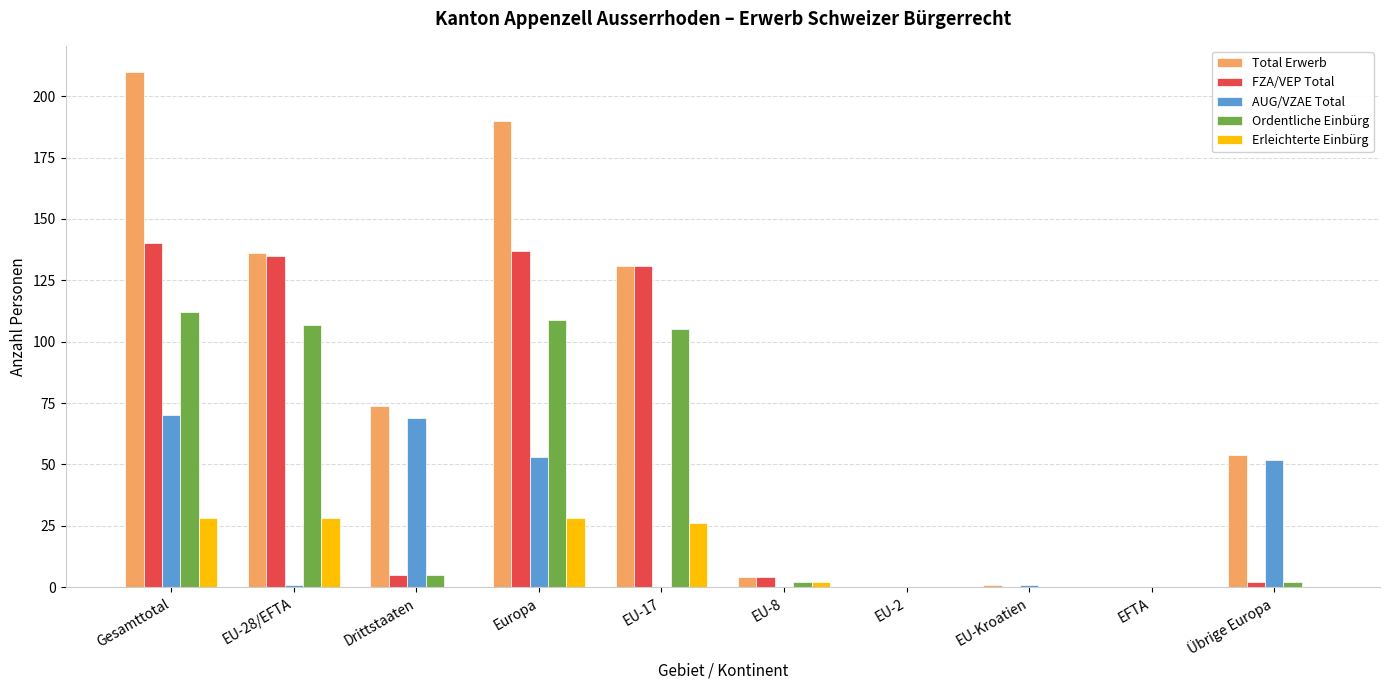

Which series has the largest total across all categories?

Total Erwerb